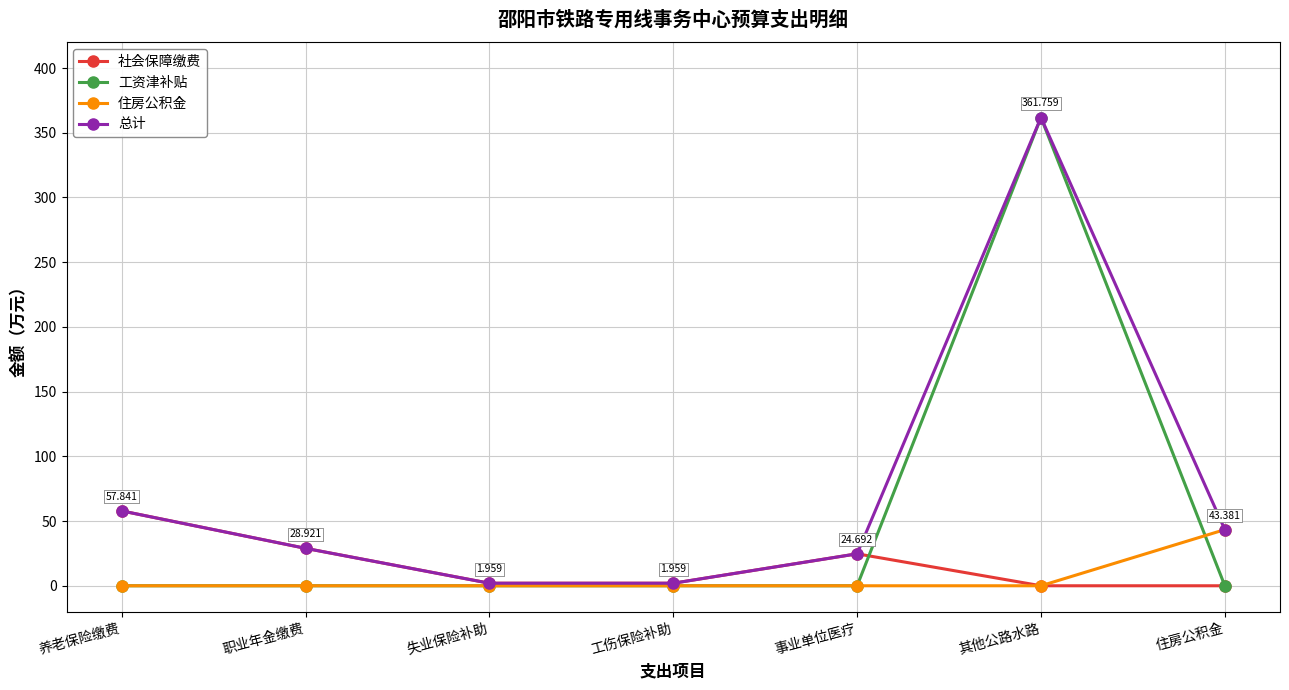

Rank the series by their average value, from lowest to highest.

住房公积金, 社会保障缴费, 工资津补贴, 总计